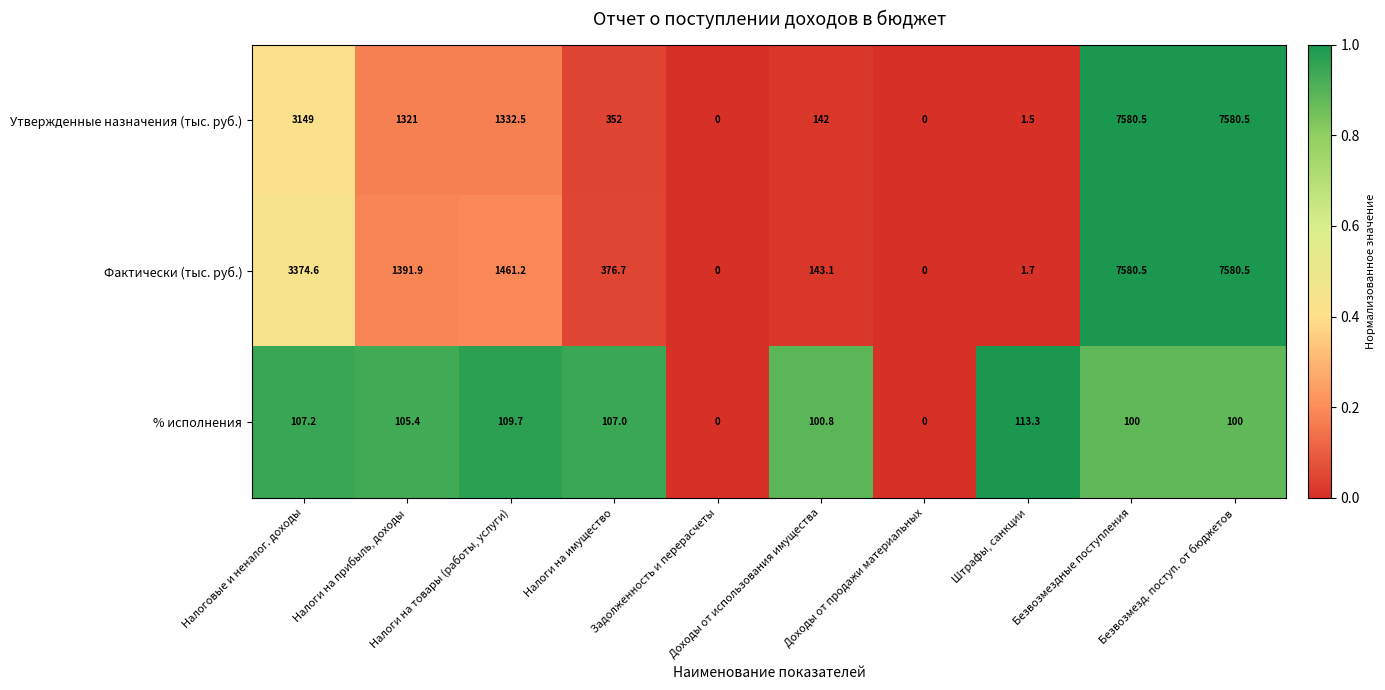

What is the difference between the maximum and minimum values in the Утвержденные назначения (тыс. руб.) series?

7580.5